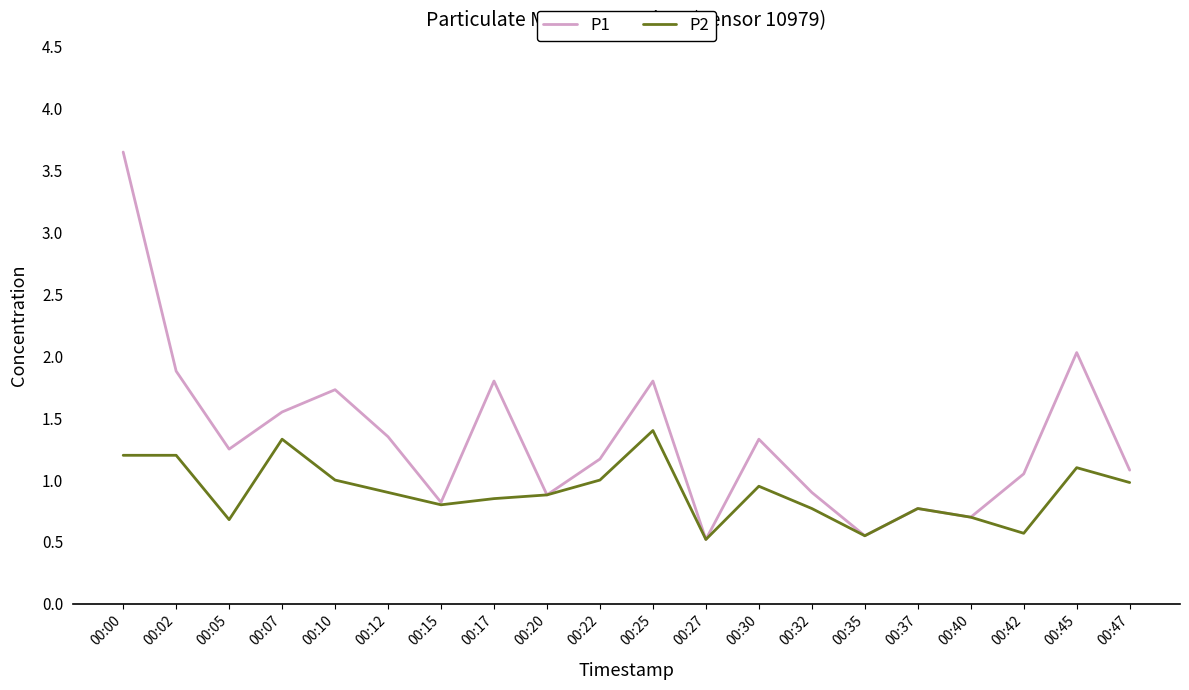

True or false: P2 has more than 0 points higher than both neighbors.

True